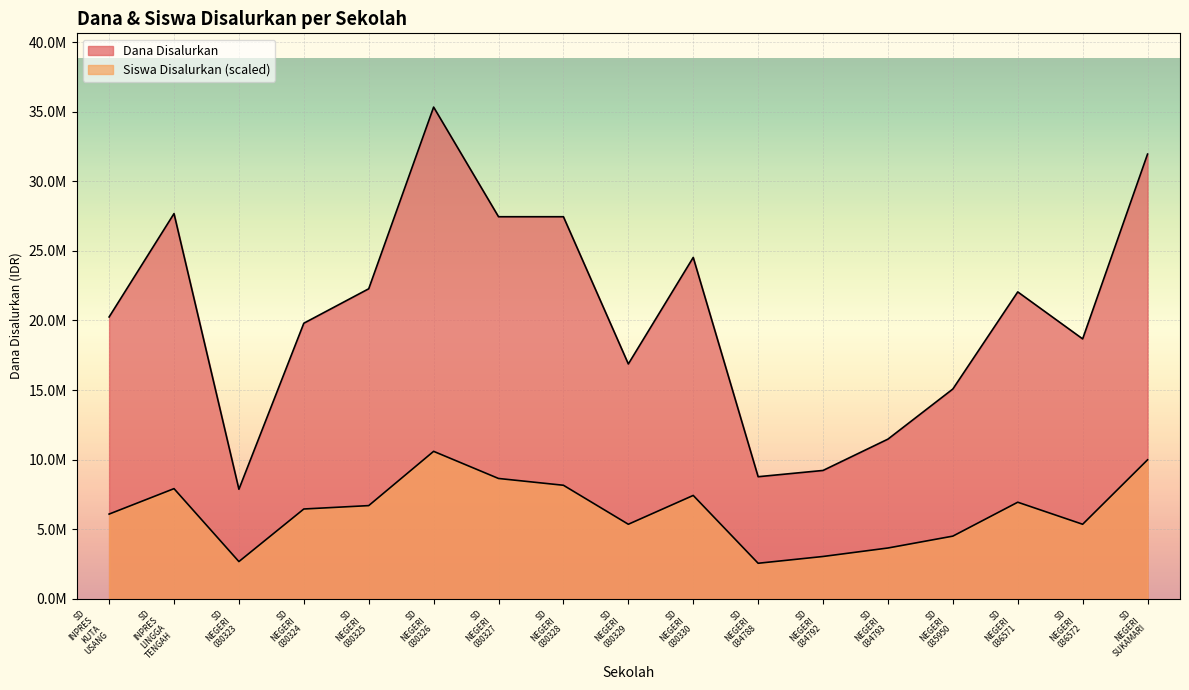

What is the value of the Dana Disalurkan point at the 10th from the left?

24525000.0